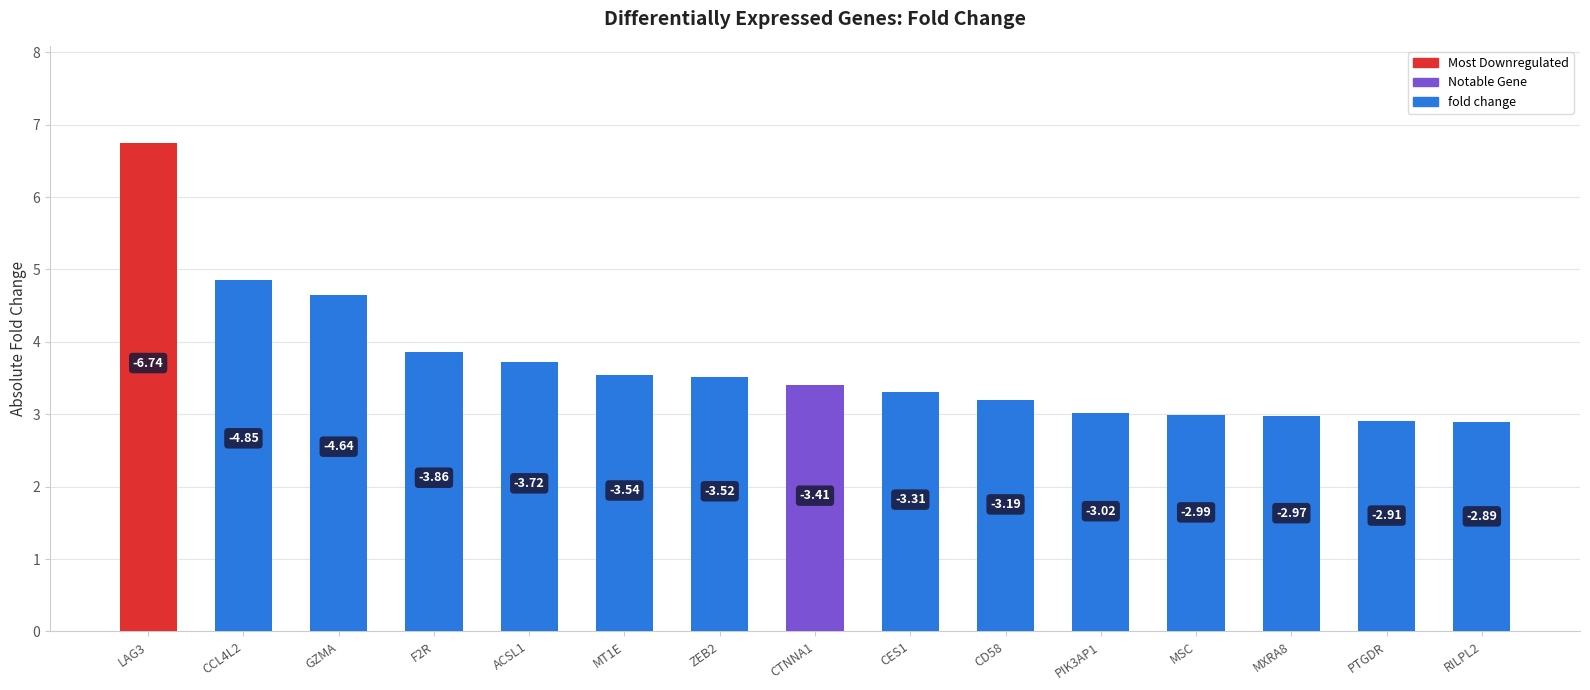

What is the value of the 11th bar from the left?

3.0